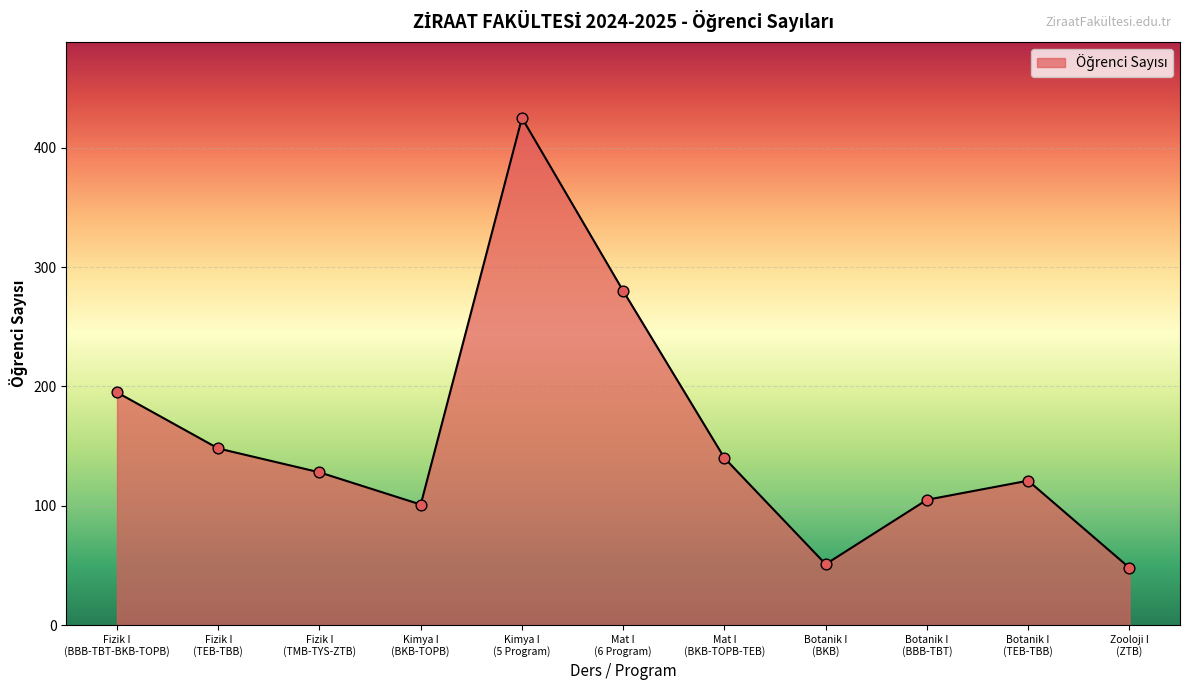

What is the minimum value shown in the chart?

48